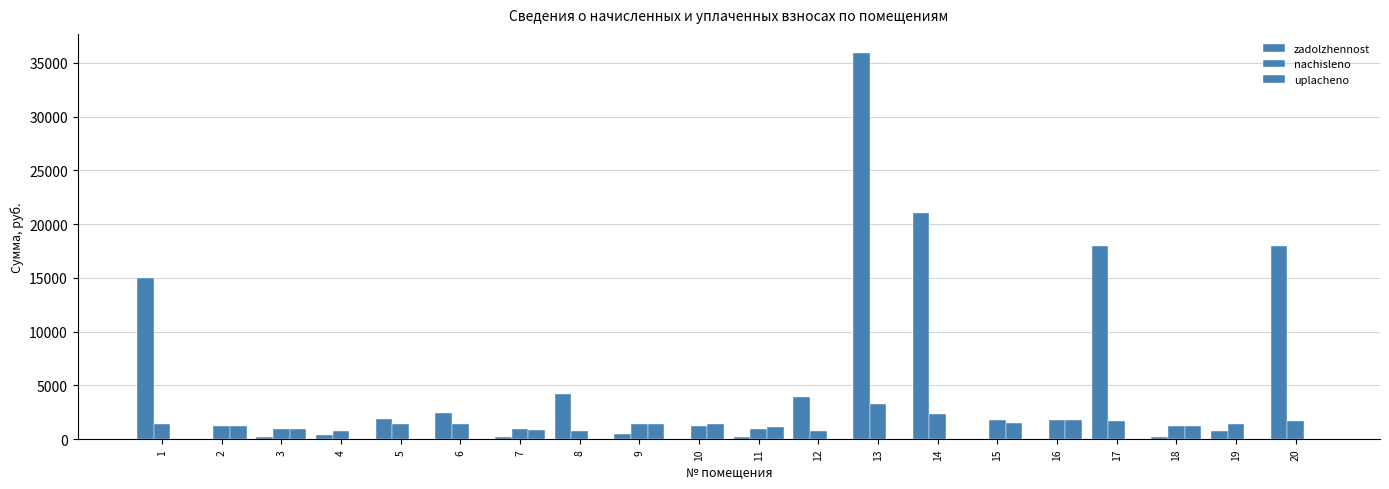

The value of zadolzhennost at 9 is 476.1. True or false?

True